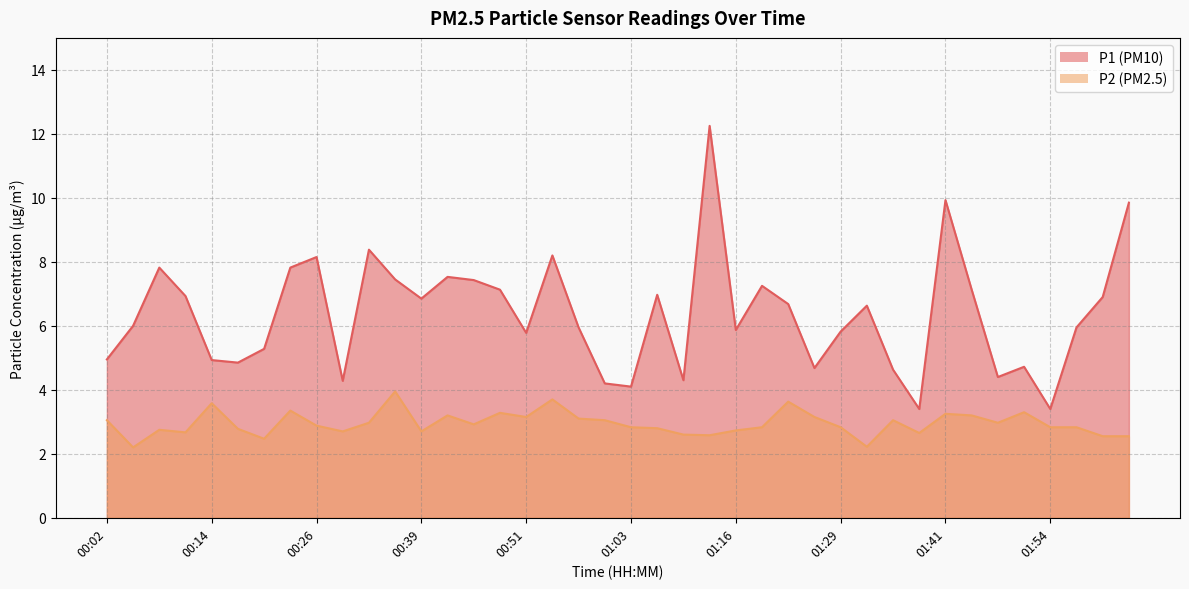

What is the difference between the P1 values at 01:06 and 00:45?

0.5